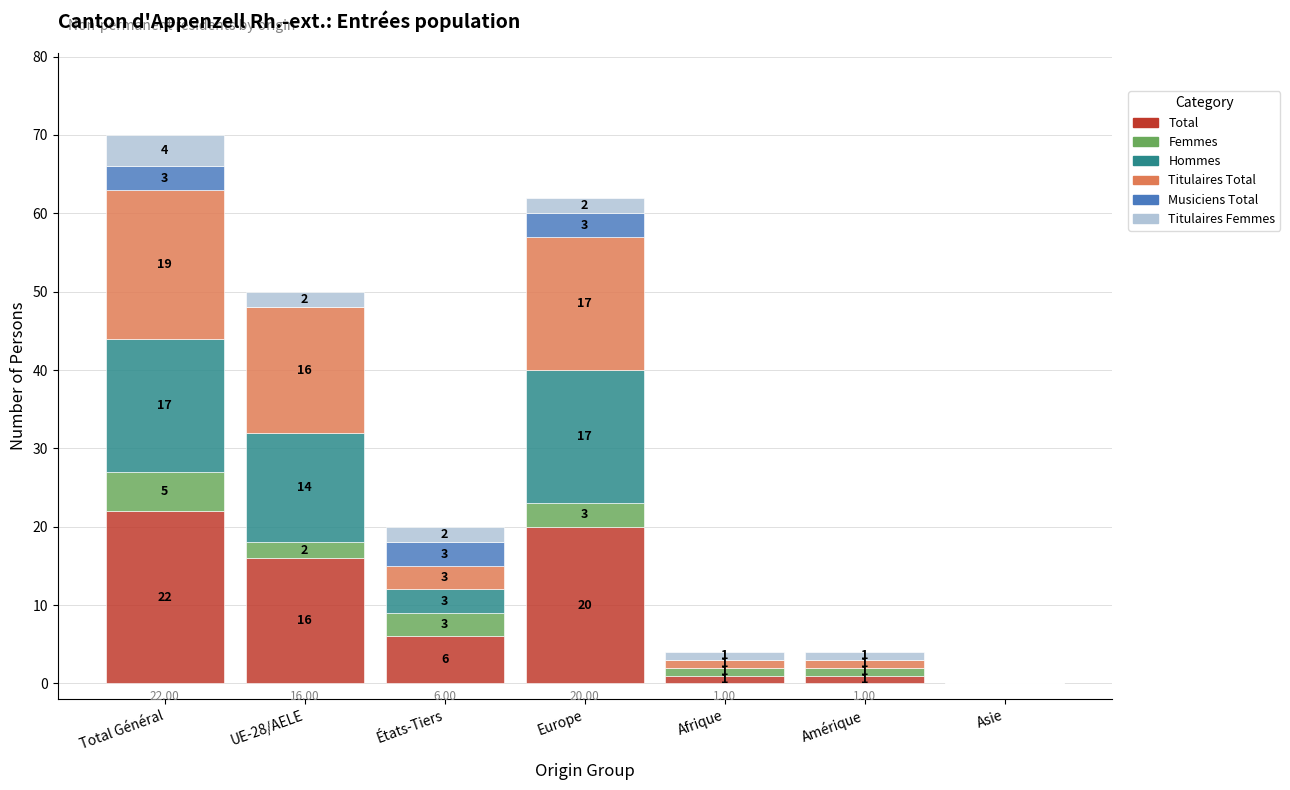

Where does the Total series first go above 6?

Total Général